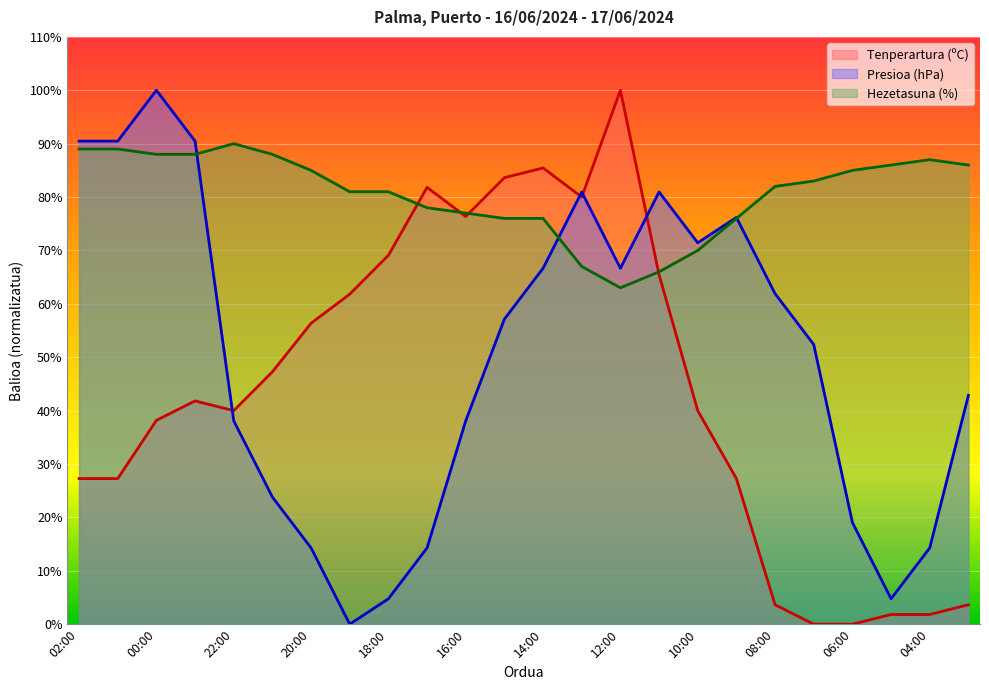

Rank the series by their average value, from lowest to highest.

Tenperartura (ºC), Presioa (hPa), Hezetasuna (%)